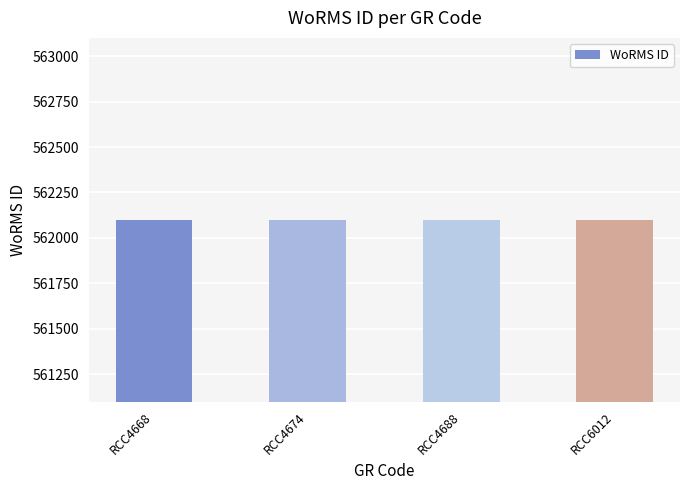

What is the sum of the values at RCC4688 and RCC4674?

1124198